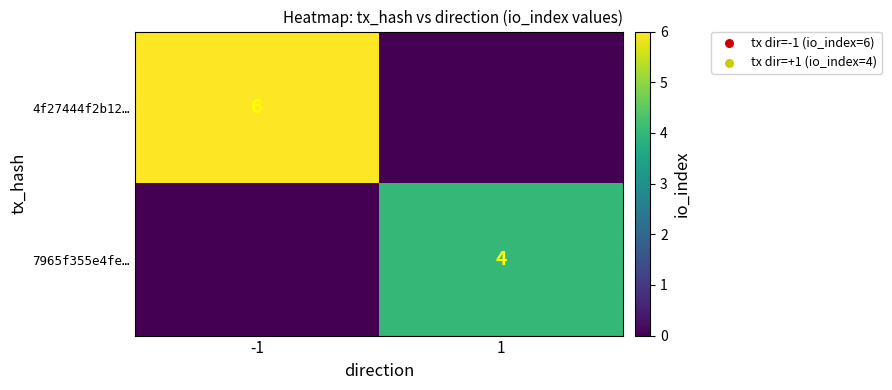

At which category does the chart reach its minimum across all series?

1